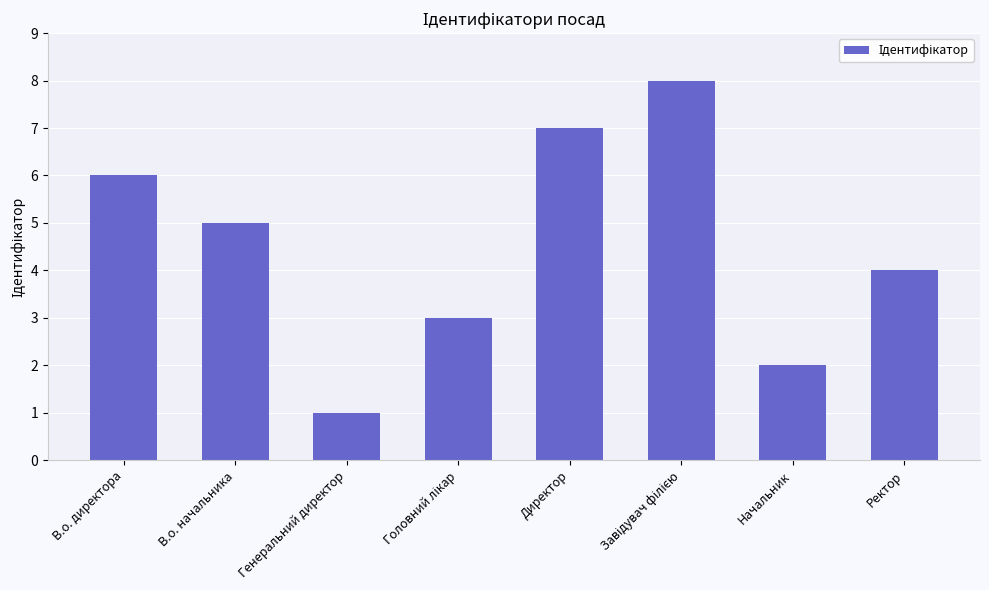

What is the sum of all values?

36